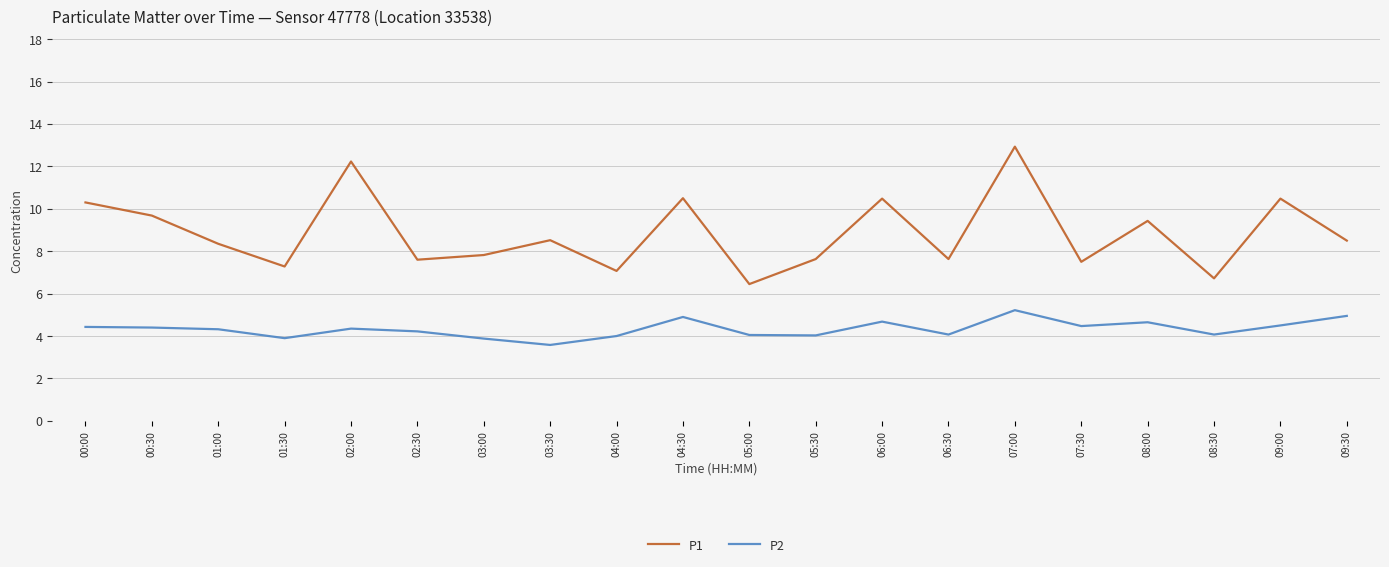

The value of P2 at 05:30 is 6.4. True or false?

False